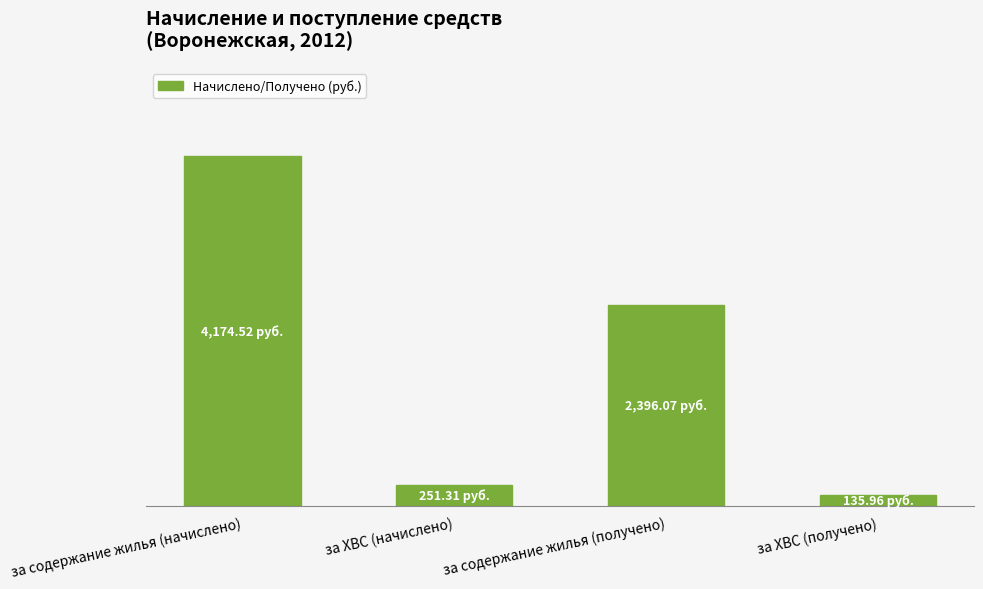

Does the chart contain any negative values?

No